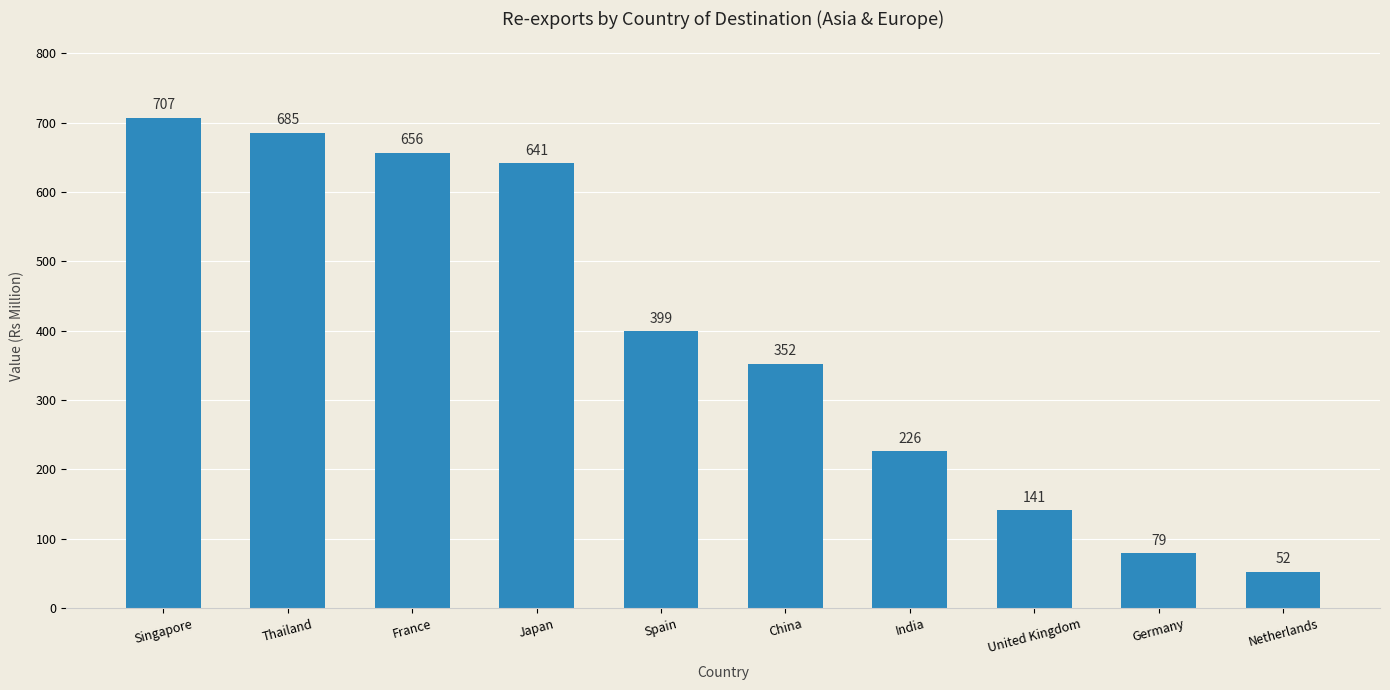

List the labels in order of value, largest first.

Singapore, Thailand, France, Japan, Spain, China, India, United Kingdom, Germany, Netherlands